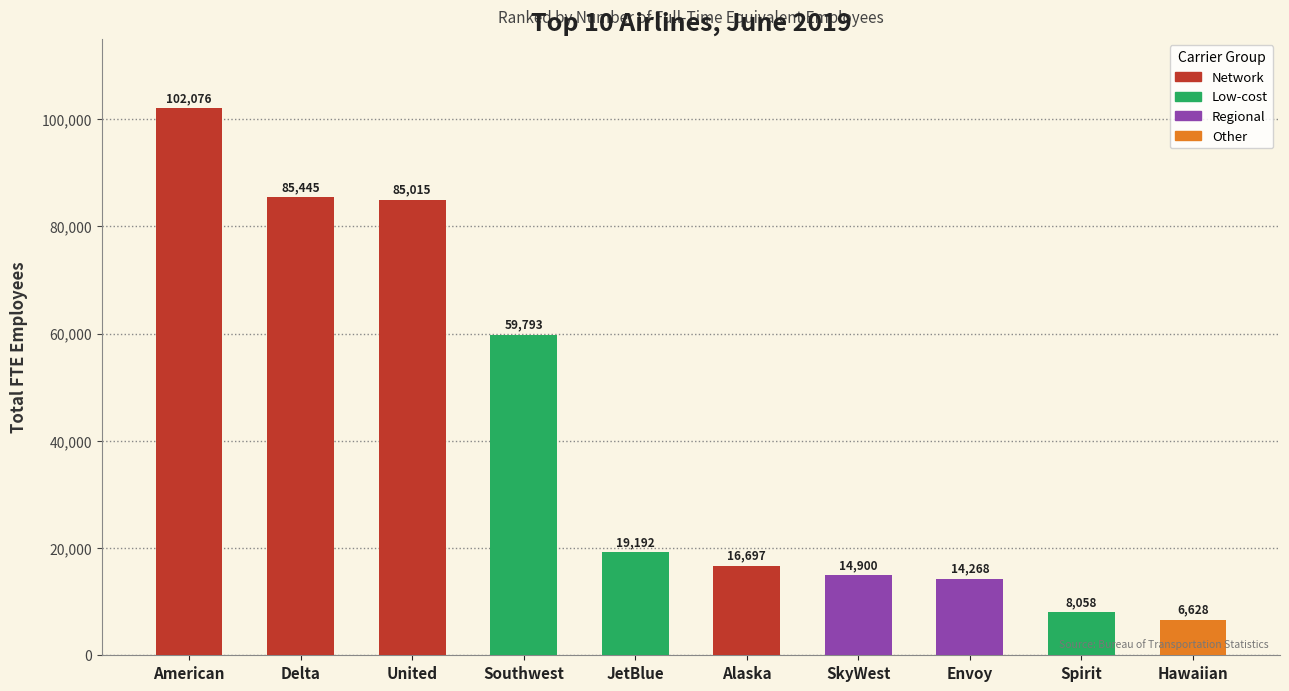

Which has a higher value, JetBlue or American?

American